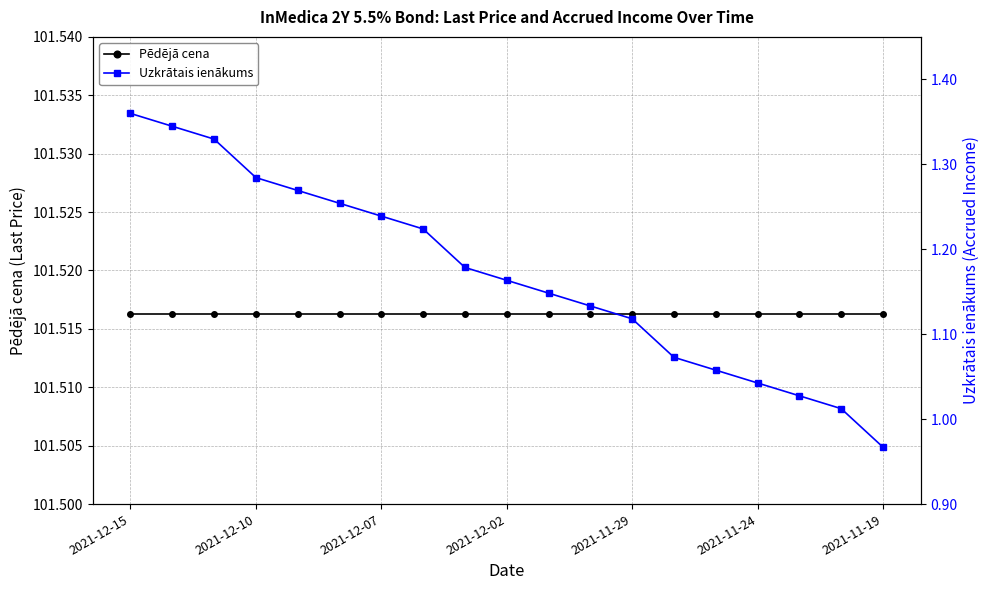

What are all the series names shown in the legend?

Pēdējā cena, Uzkrātais ienākums